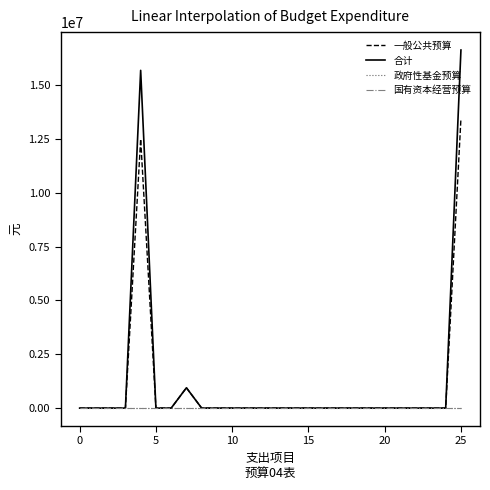

Does the chart display data point markers on the line(s)?

No